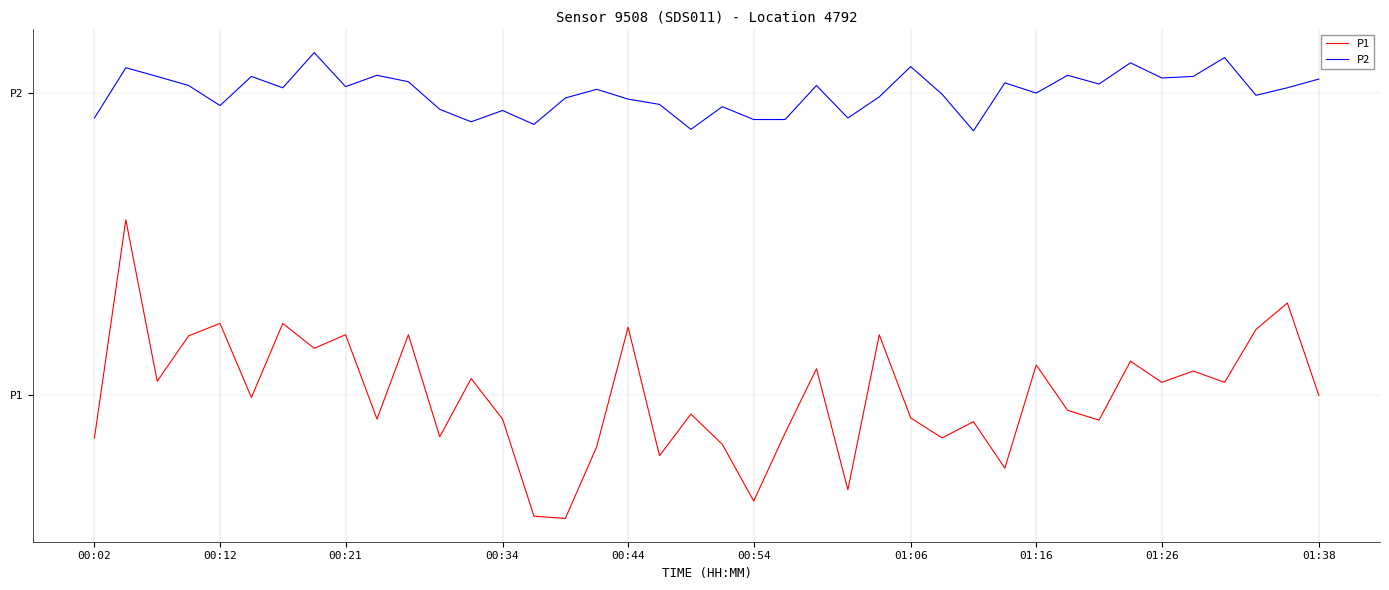

At which label does P1 reach its minimum?

15